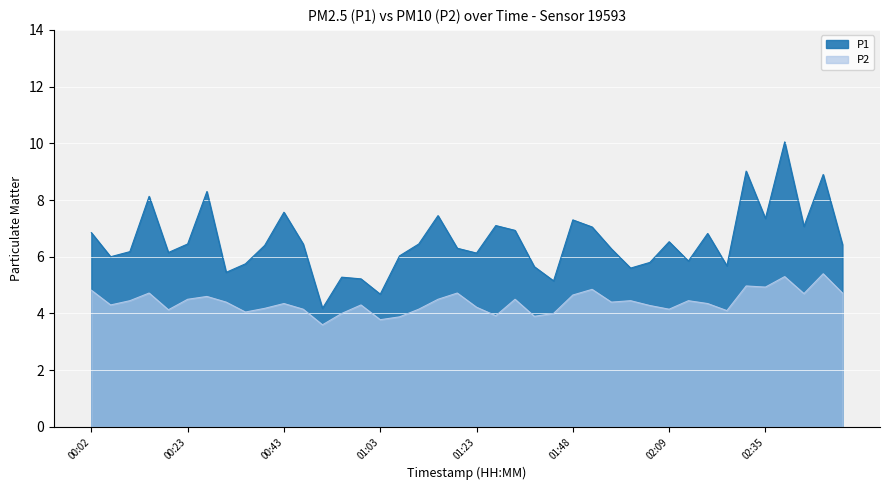

What is the label of the 10th point from the left?

00:39